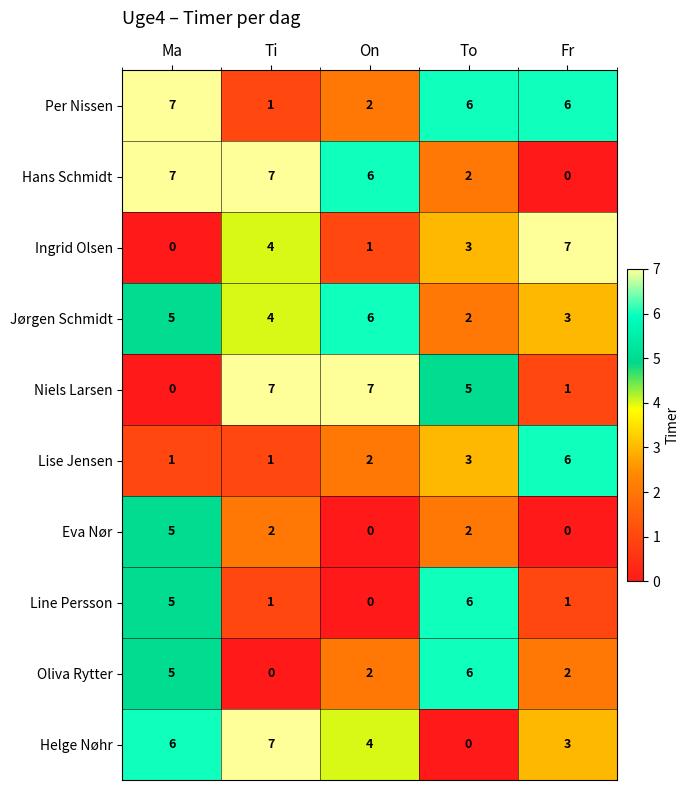

Which category has the highest value in the Jørgen Schmidt series?

On